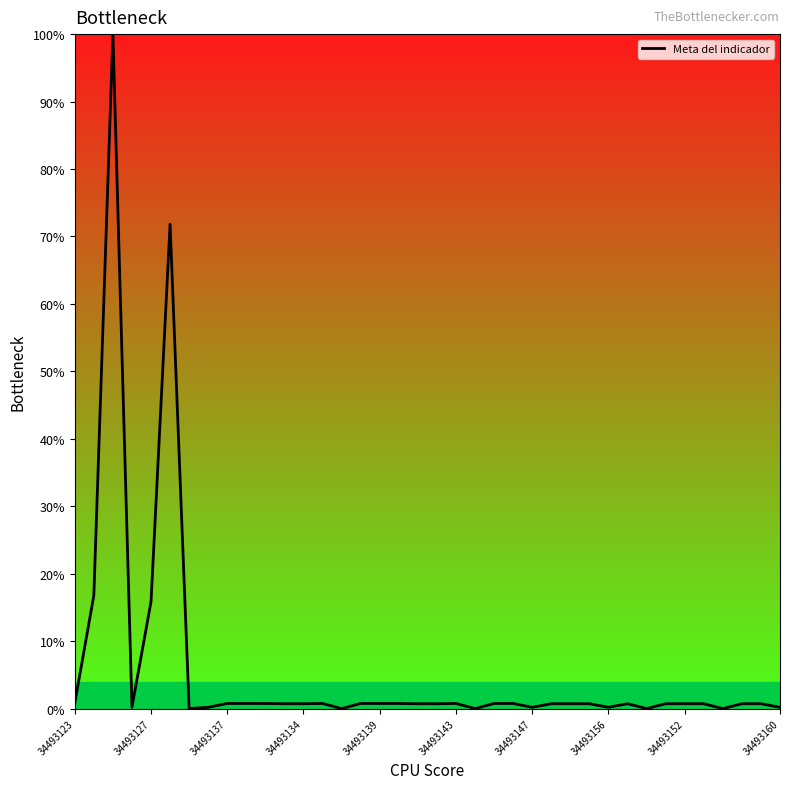

What is the maximum value shown in the chart?

100.0